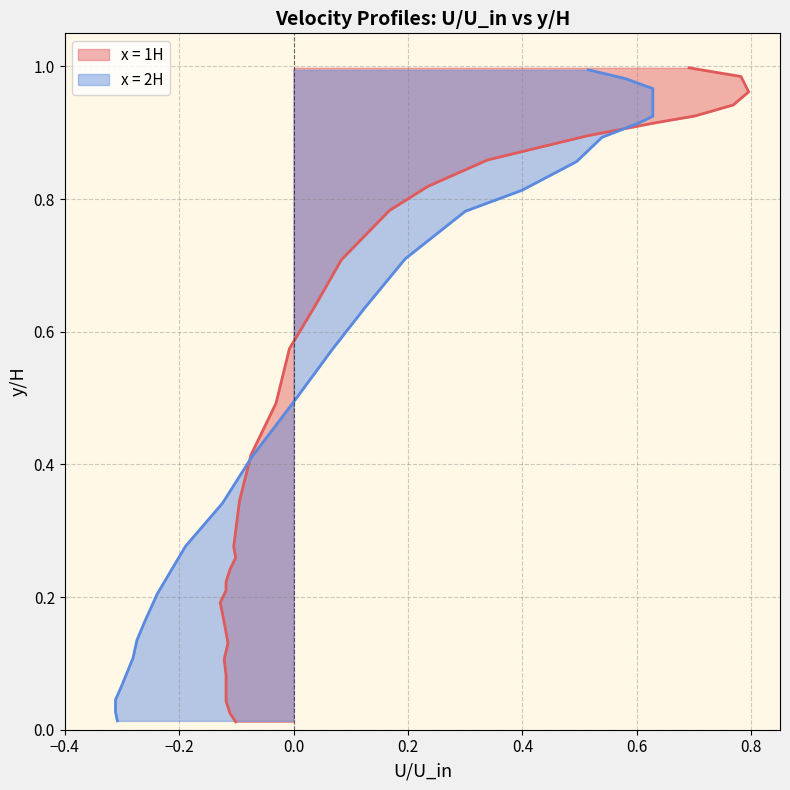

What is the value of the 27th point from the left?

0.9